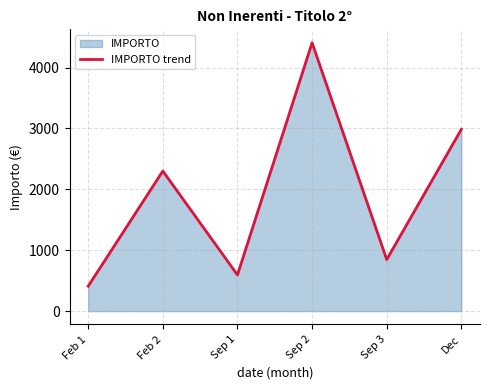

Does the chart have visible grid lines?

Yes